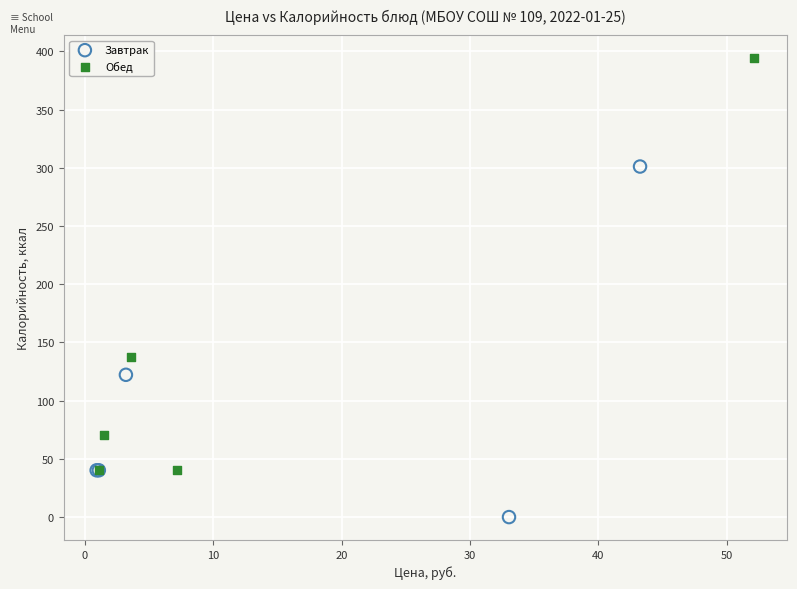

Which series contains the highest Y value?

Обед